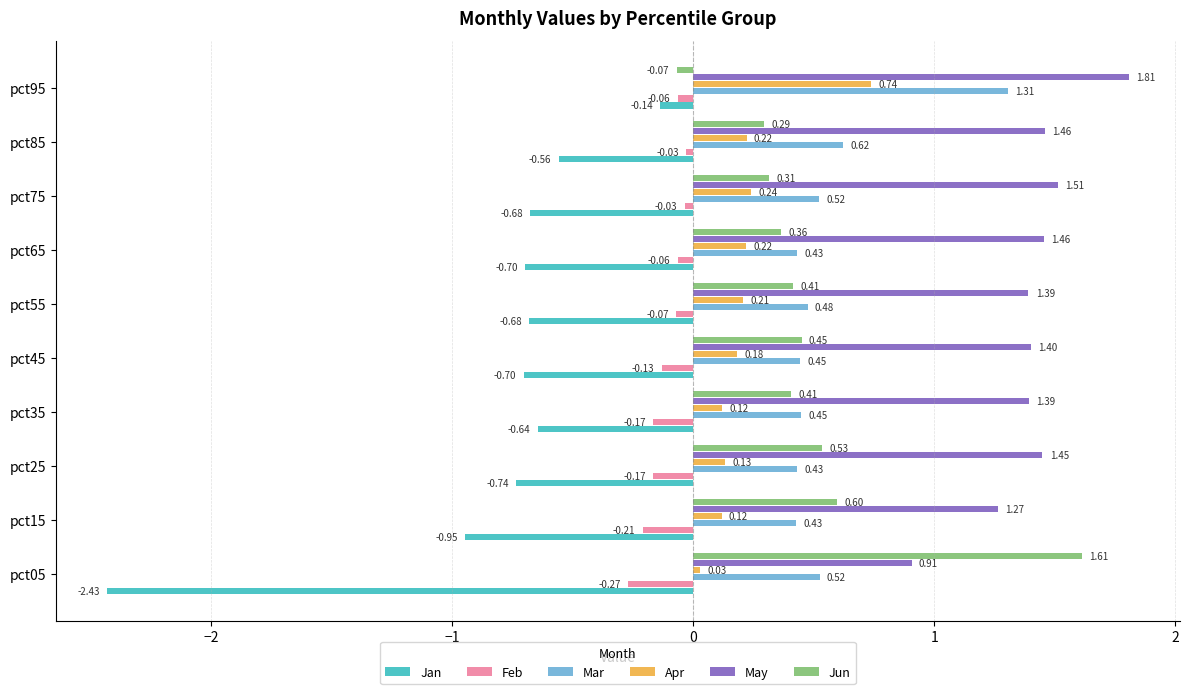

At which label does Jan reach its peak?

pct95